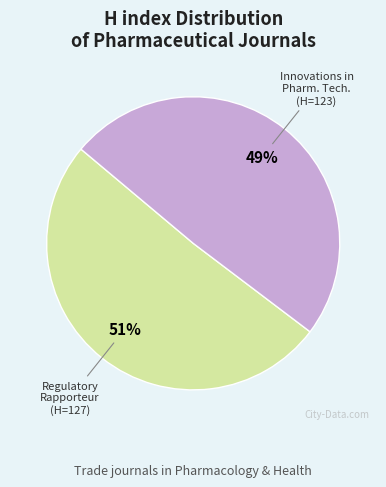

To the nearest percent, what is the difference between the largest and smallest slice percentages?

2%